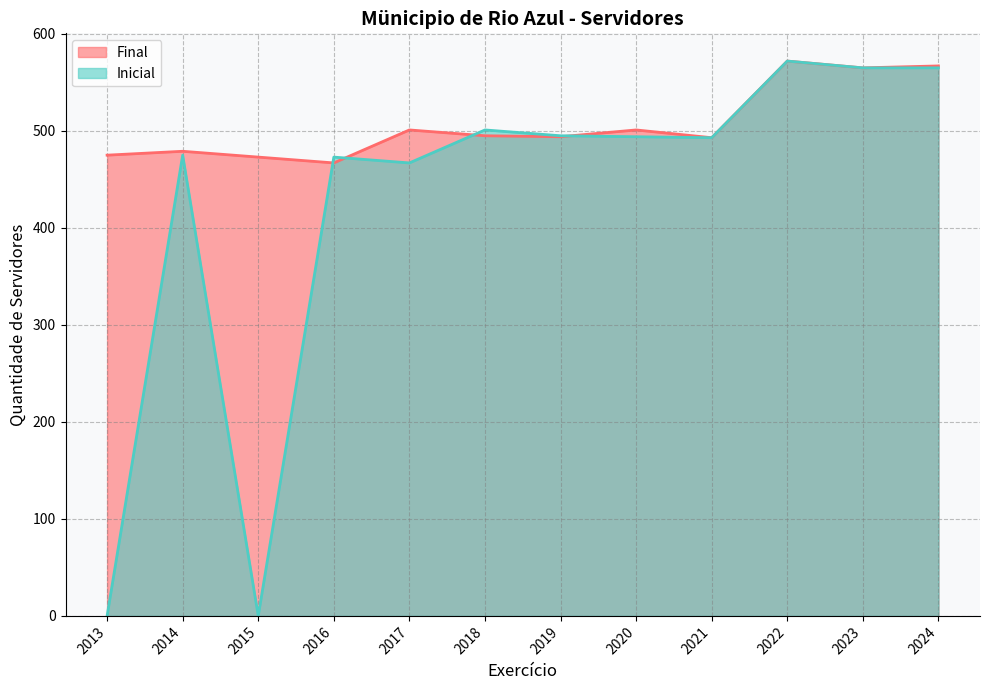

At which label is Inicial closest to 286?

2017